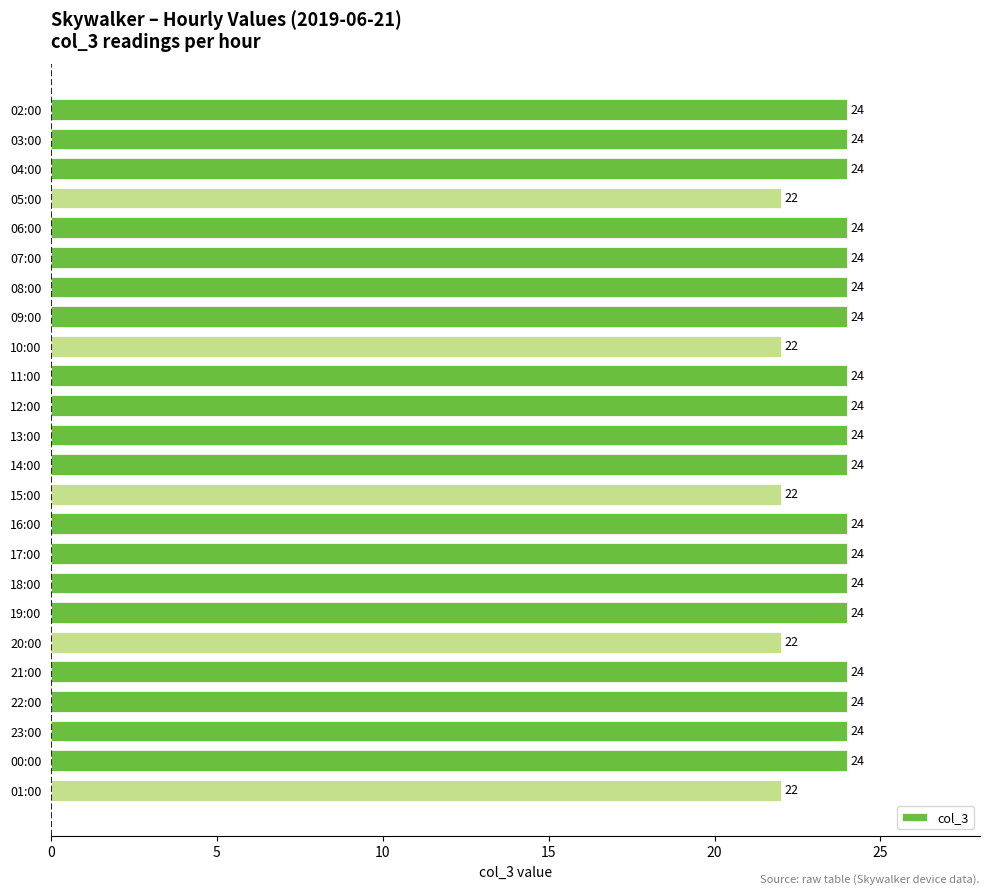

The value at 13:00 is 24. True or false?

True